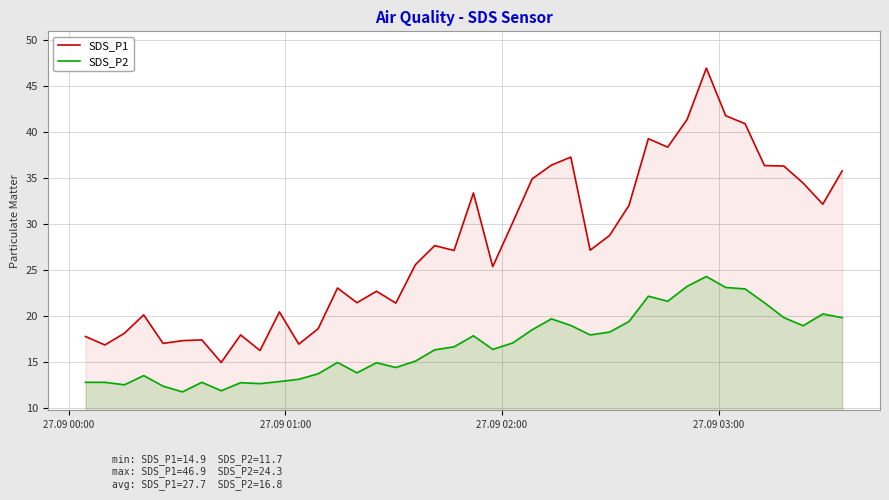

List the series in order of their overall mean, highest first.

SDS_P1, SDS_P2